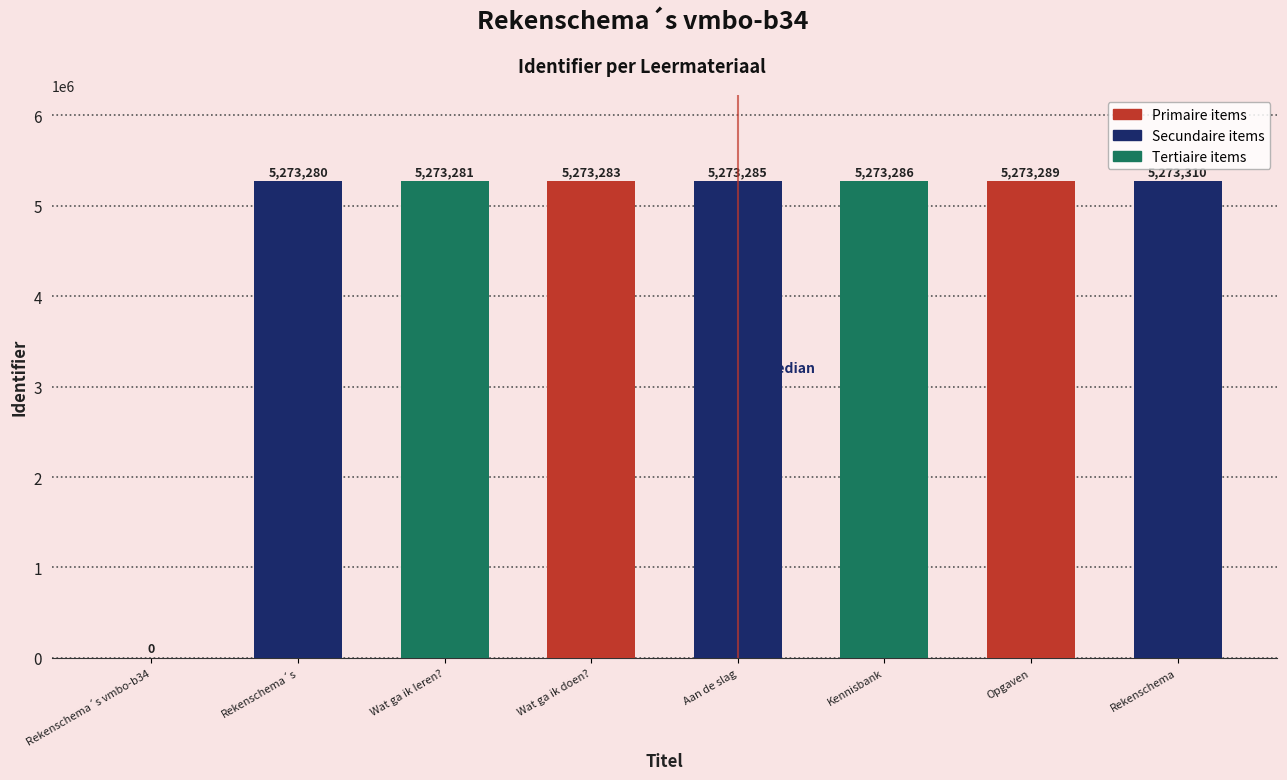

Which has a higher value, Opgaven or Kennisbank?

Opgaven